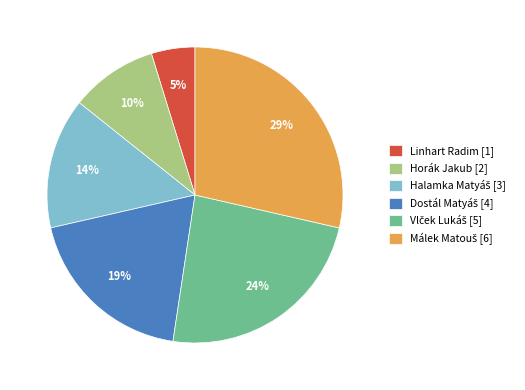

To the nearest percent, what is the difference between the largest and smallest slice percentages?

24%